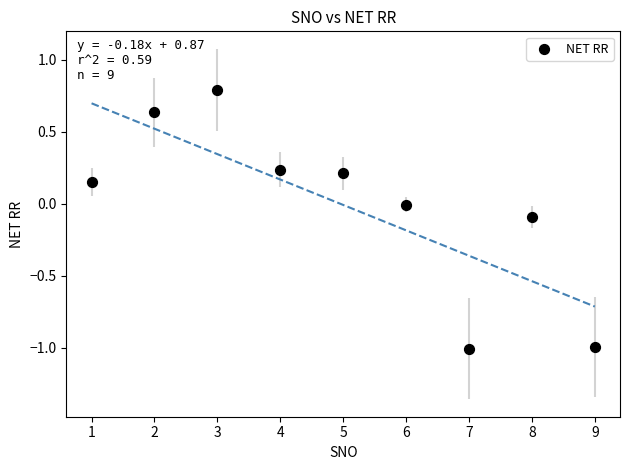

What is the range of X values (max minus min)?

8.0